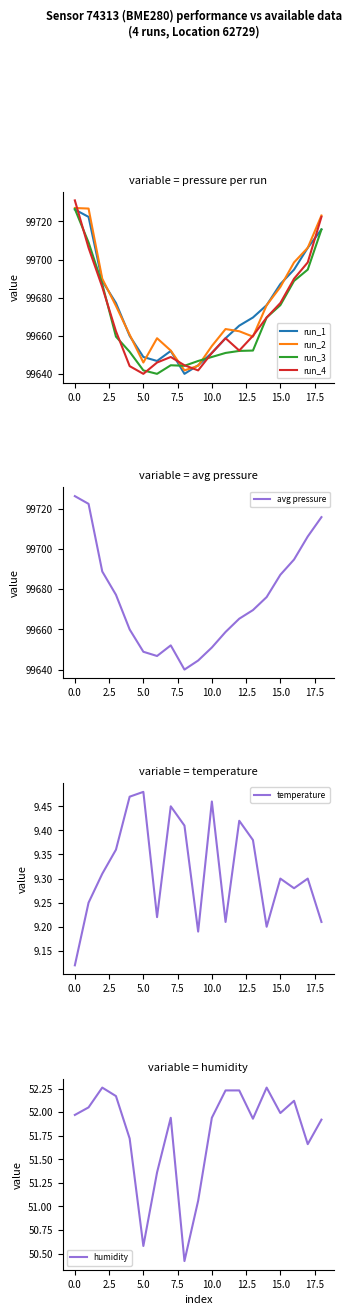

What is the difference between the highest and lowest values at 11?

99649.5